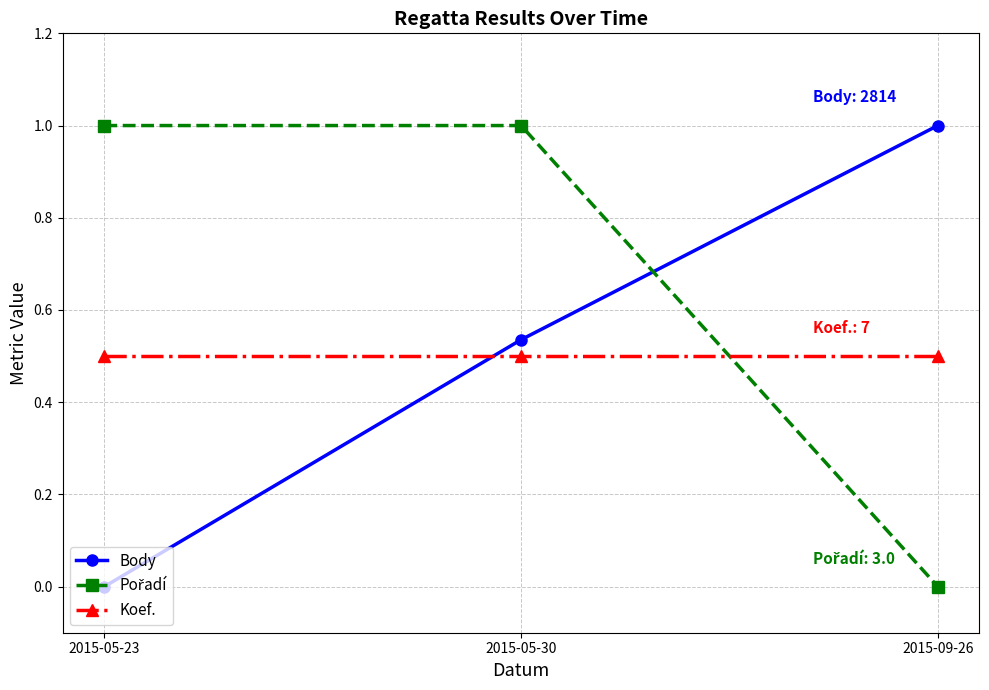

What is the label of the 2nd point from the left?

2015-05-30